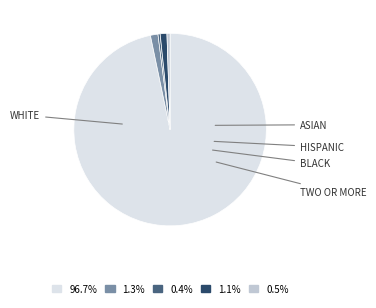

What is the largest slice in the pie chart?

WHITE